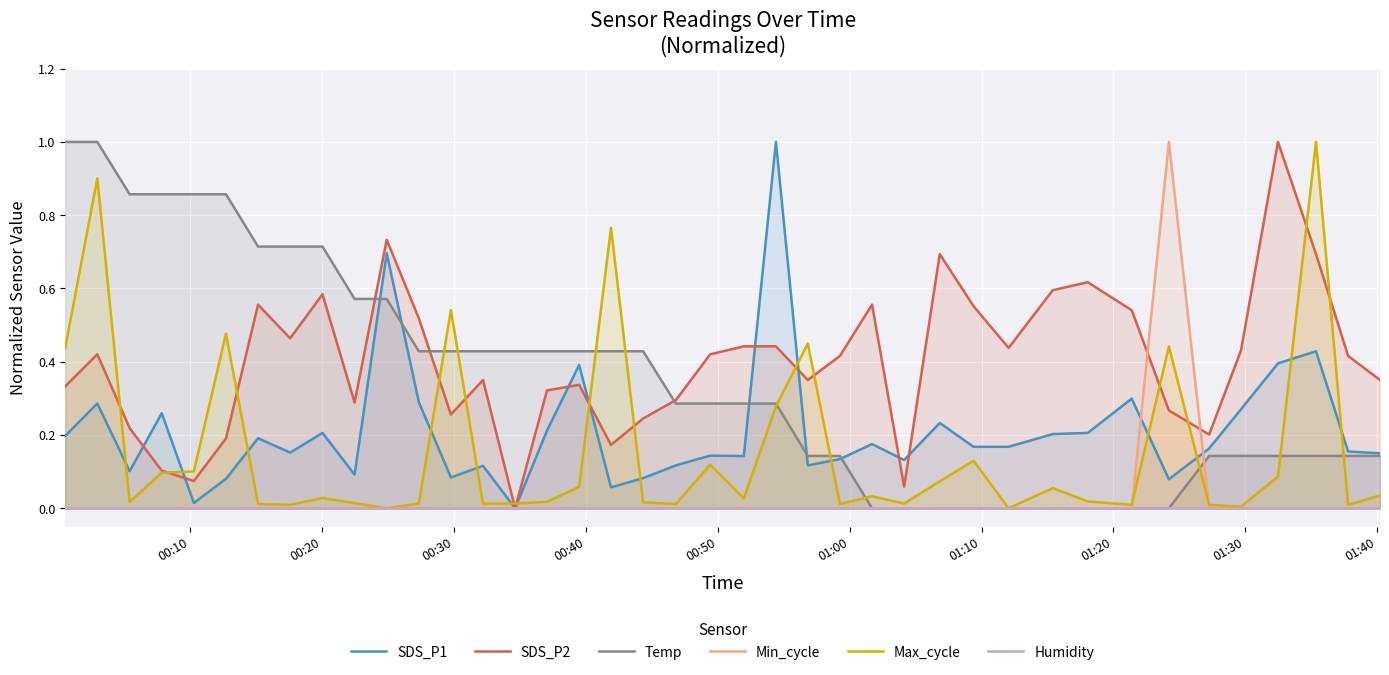

How many distinct data groups are displayed?

6